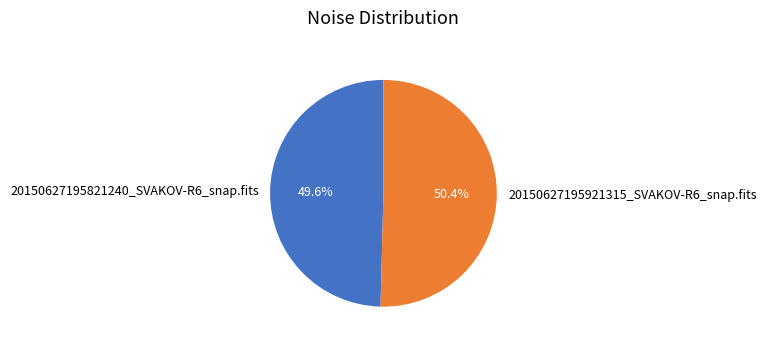

What percentage is the 20150627195921315_SVAKOV-R6_snap.fits slice, to the nearest percent?

50%